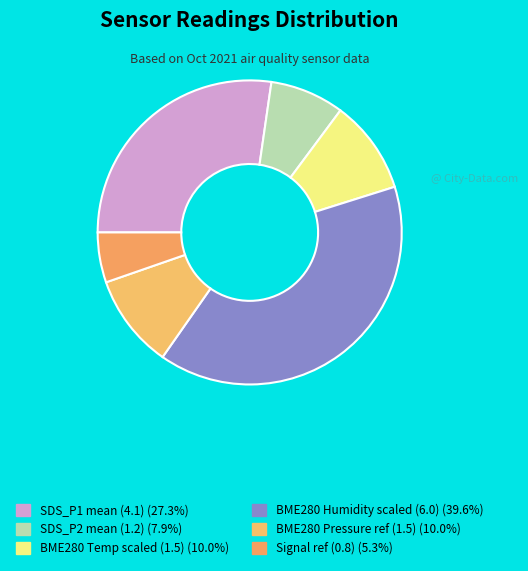

Count the number of slices in the pie.

6